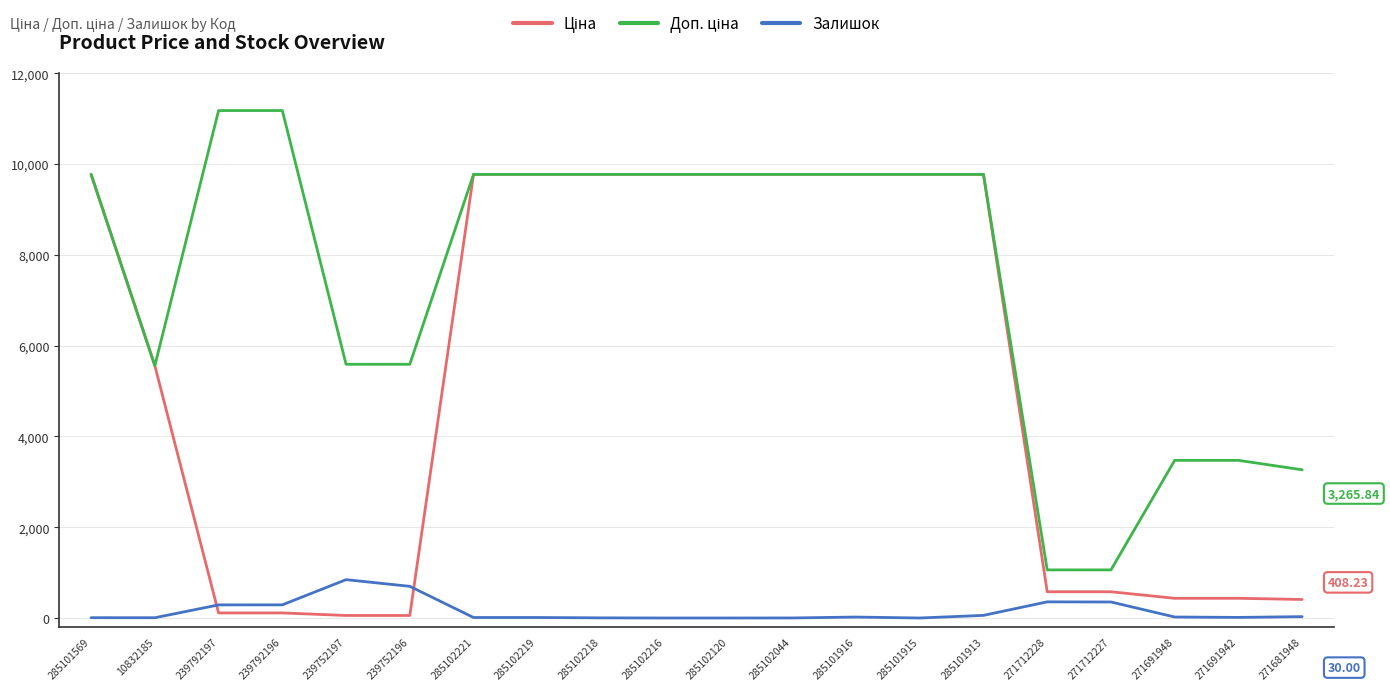

What is the total value across all series at 285101915?

19551.0